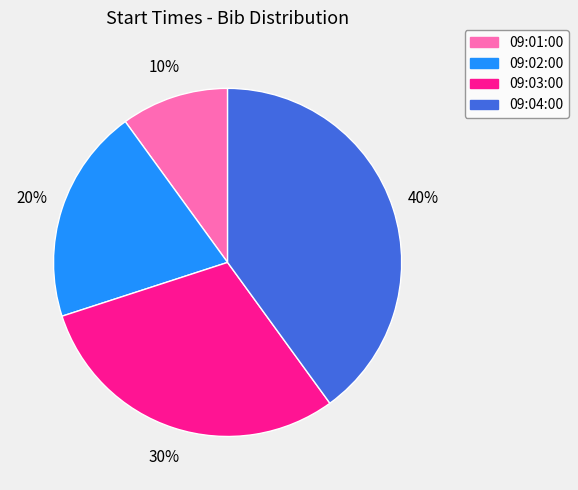

How many slices are in this pie chart?

4